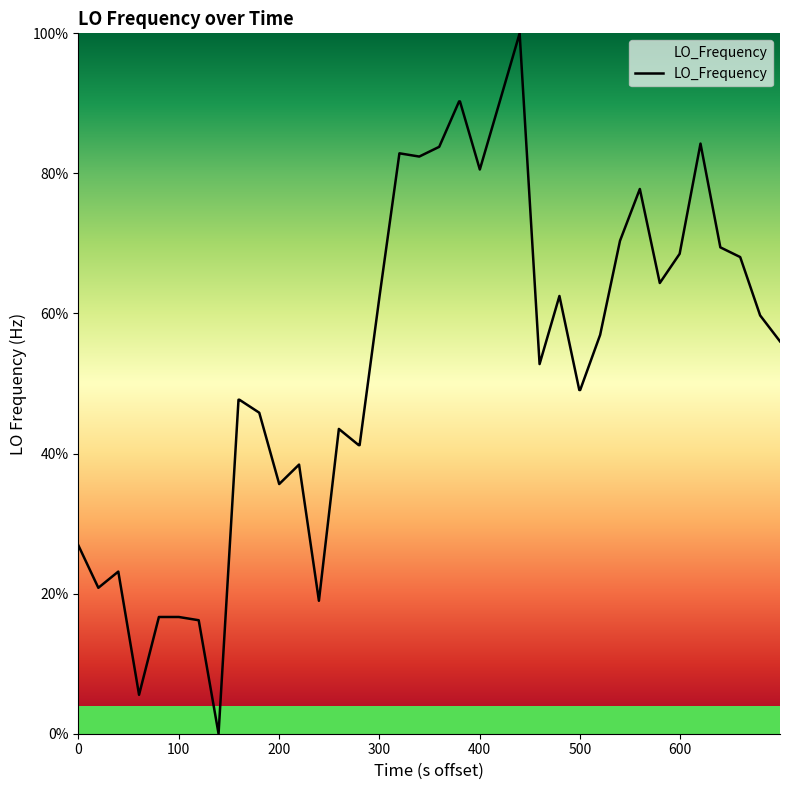

What is the maximum value shown in the chart?

100.0